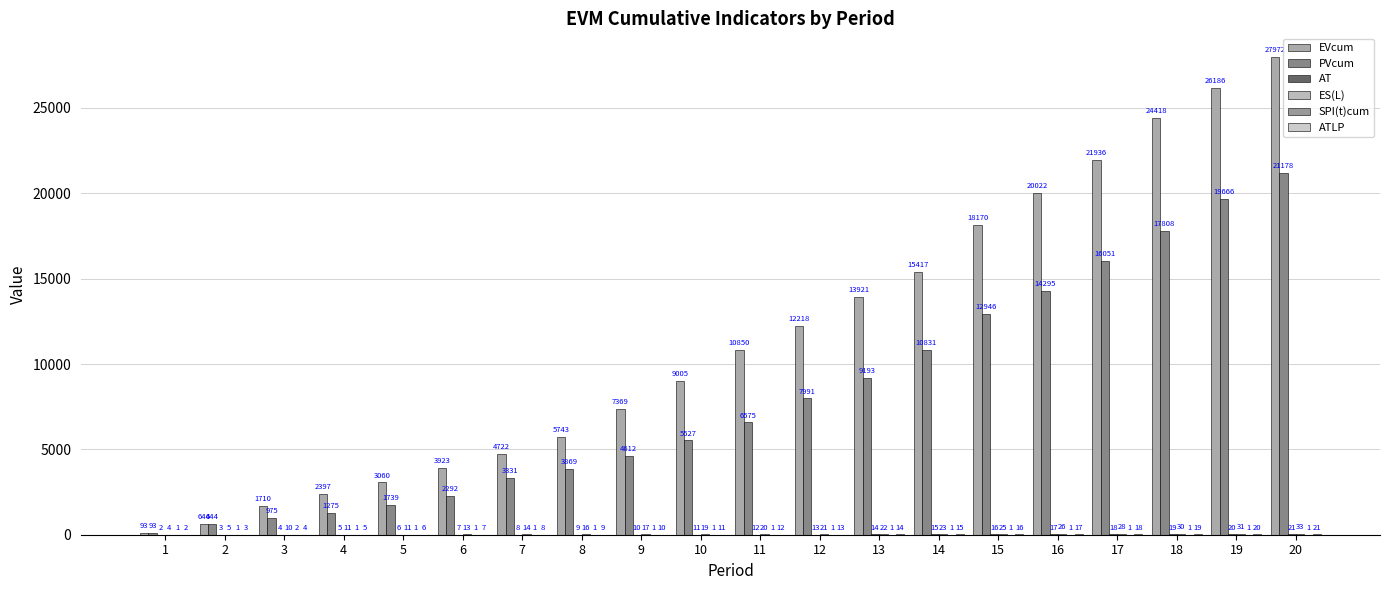

Reading left to right, transcribe all the data shown in this chart.

EVcum: 93.0	644.0	1710.0	2397.0	3060.0	3923.0	4722.0	5743.0	7369.0	9005.0	10850.0	12218.0	13921.0	15417.0	18170.0	20022.0	21936.0	24418.0	26186.0	27972.0
PVcum: 93.0	644.0	975.0	1275.0	1739.0	2292.0	3331.0	3869.0	4612.0	5527.0	6575.0	7991.0	9193.0	10831.0	12946.0	14295.0	16051.0	17808.0	19666.0	21178.0
AT: 2.0	3.0	4.0	5.0	6.0	7.0	8.0	9.0	10.0	11.0	12.0	13.0	14.0	15.0	16.0	17.0	18.0	19.0	20.0	21.0
ES(L): 3.7	5.0	9.8	11.0	11.4	13.1	14.3	15.5	17.2	18.8	20.2	20.9	22.2	23.3	25.2	26.5	28.0	29.6	31.0	32.6
SPI(t)cum: 1.0	1.0	1.5	1.3	1.3	1.3	1.3	1.3	1.3	1.3	1.2	1.2	1.2	1.2	1.2	1.2	1.2	1.2	1.2	1.2
ATLP: 2.0	3.0	4.0	5.0	6.0	7.0	8.0	9.0	10.0	11.0	12.0	13.0	14.0	15.0	16.0	17.0	18.0	19.0	20.0	21.0